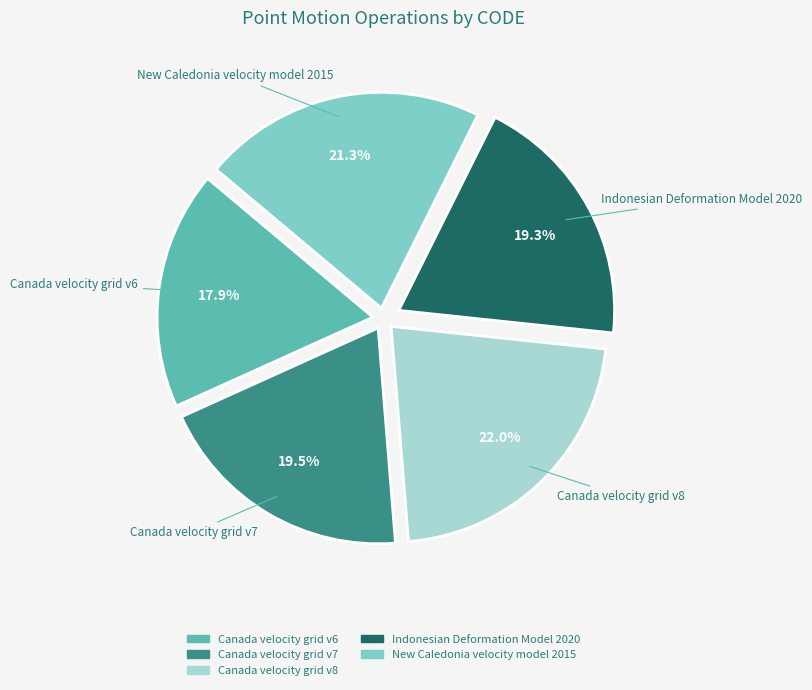

What is the smallest slice in the pie chart?

Canada velocity grid v6